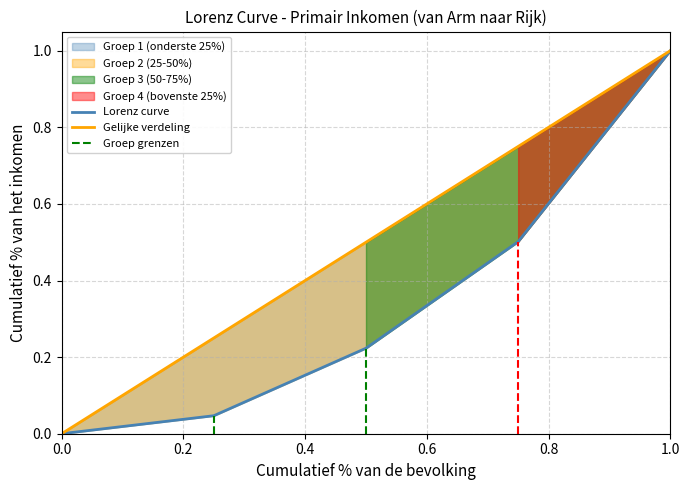

What is the maximum value shown in the chart?

1.0